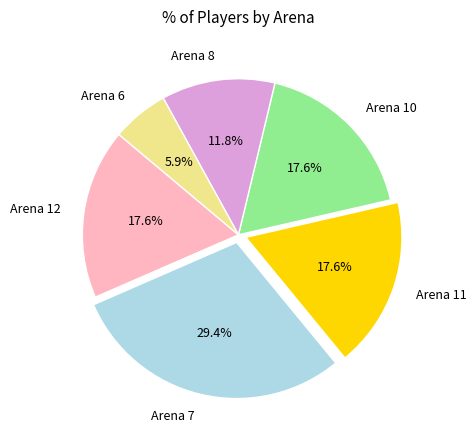

What percentage is the Arena 7 slice, to the nearest percent?

29%